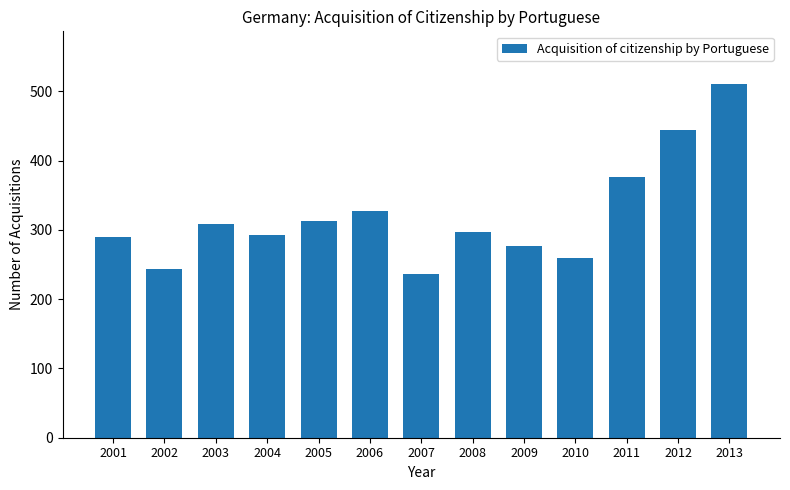

True or false: the data shows 444 at 2012.

True